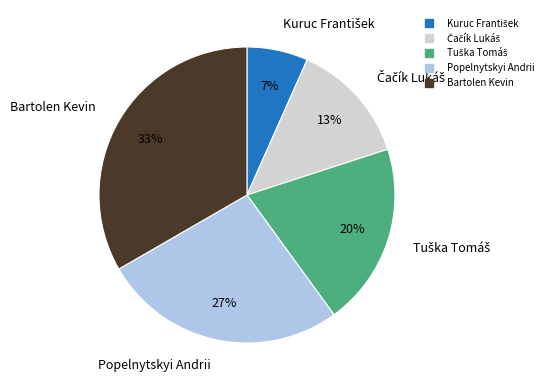

Does Bartolen Kevin account for over 50% of the chart?

No